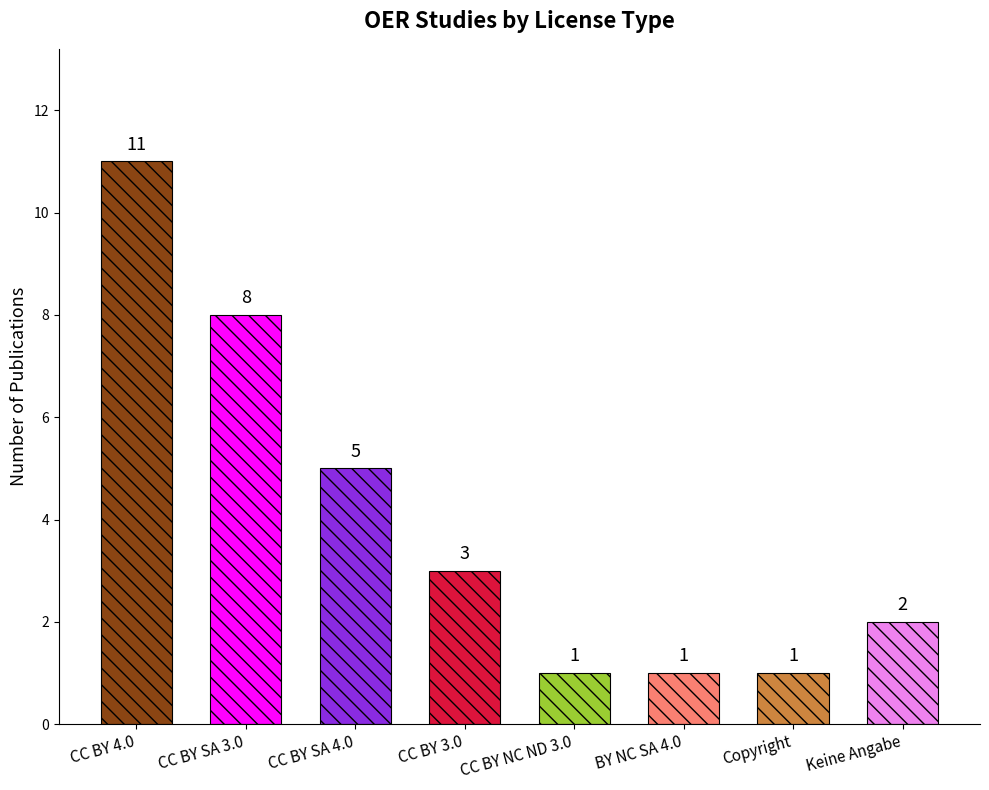

What position from the left is CC BY SA 3.0?

2